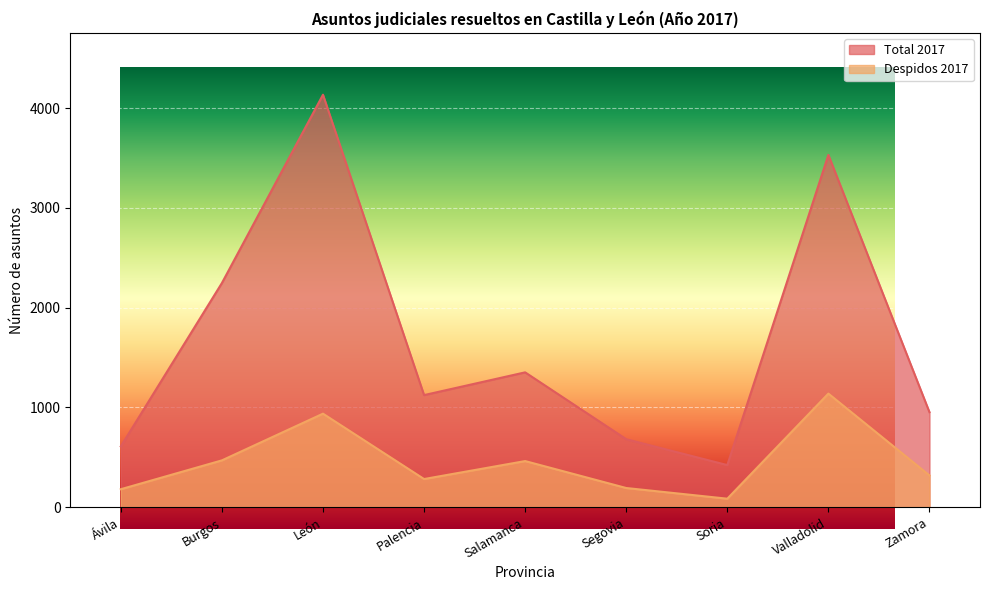

Which label corresponds to the largest value in the chart?

León